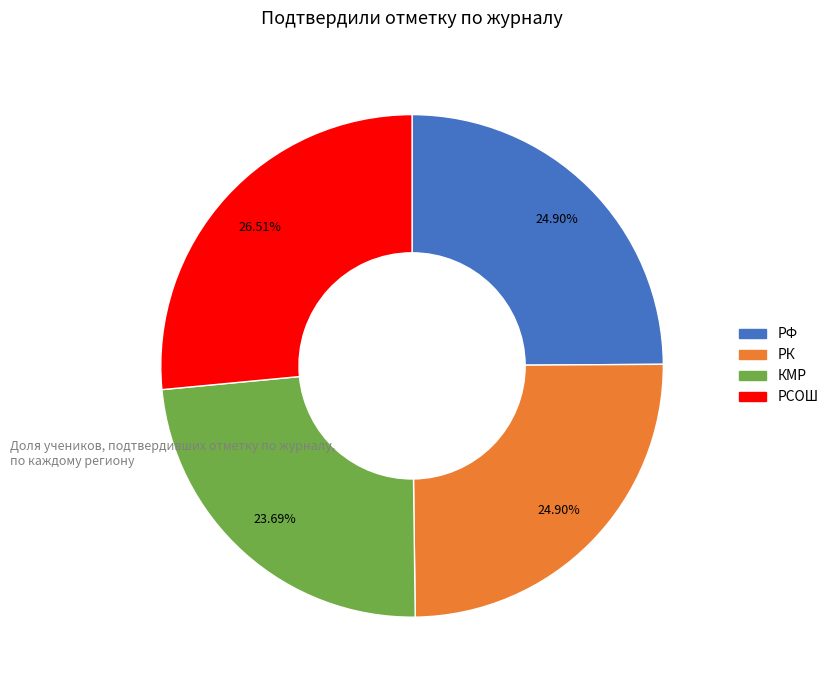

Is the sum of РК and КМР greater than half?

No